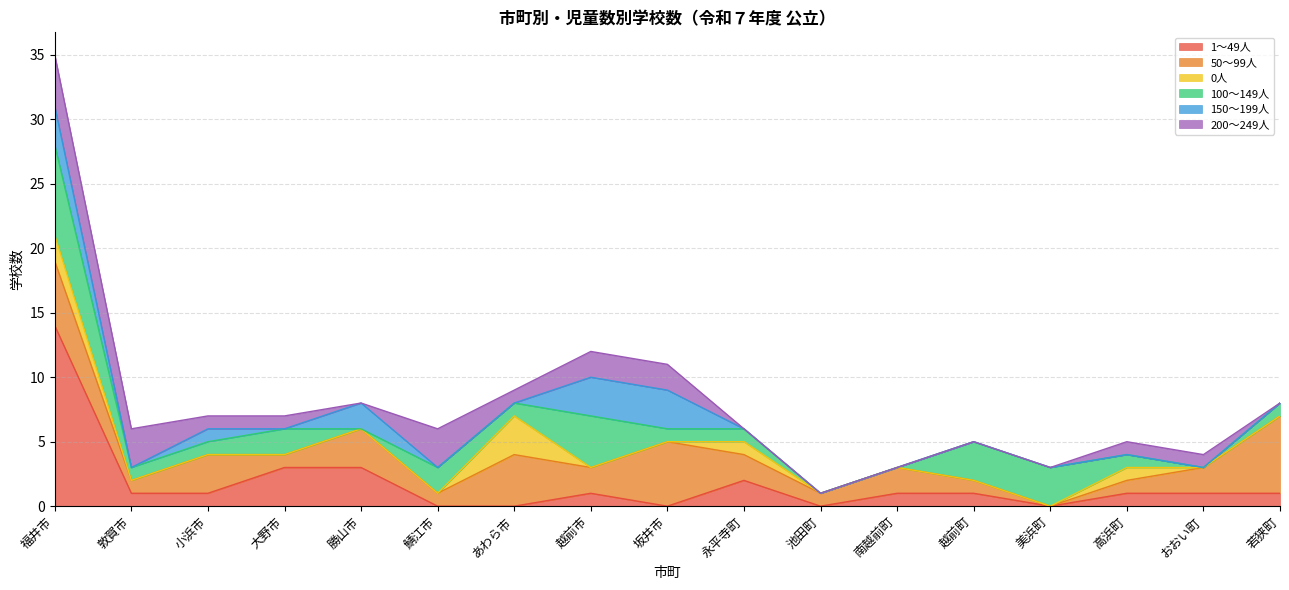

List the series in order of their peak value, lowest first.

0人, 150～199人, 200～249人, 100～149人, 1～49人, 50～99人